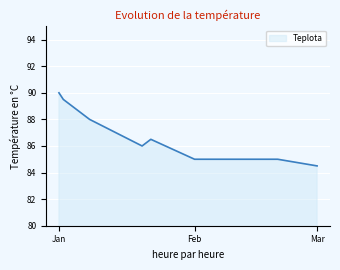

What is the greatest value displayed?

90.0